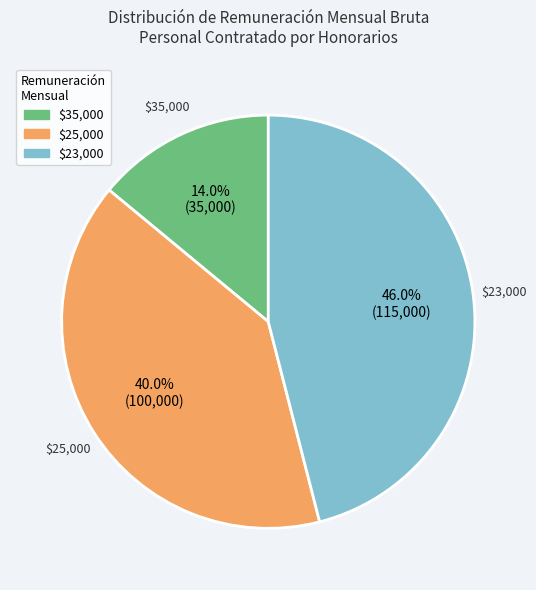

Does any single category account for the majority?

No